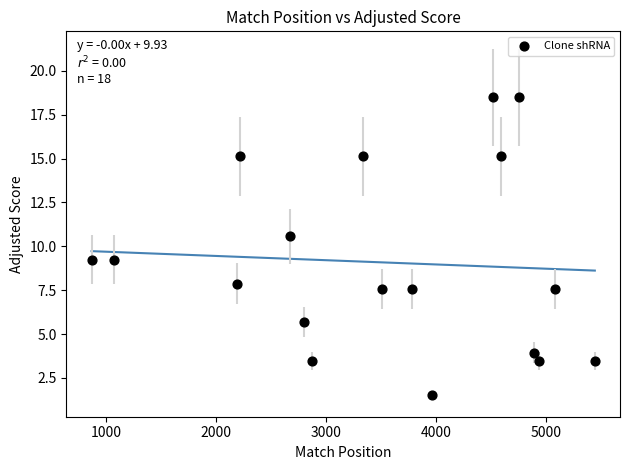

What is the range of X values (max minus min)?

4580.0